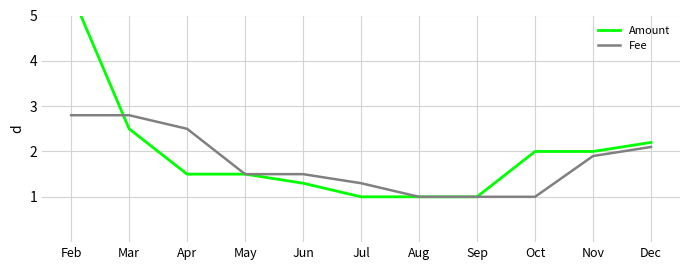

What is the difference between the second highest and minimum values in the Amount series?

1.5